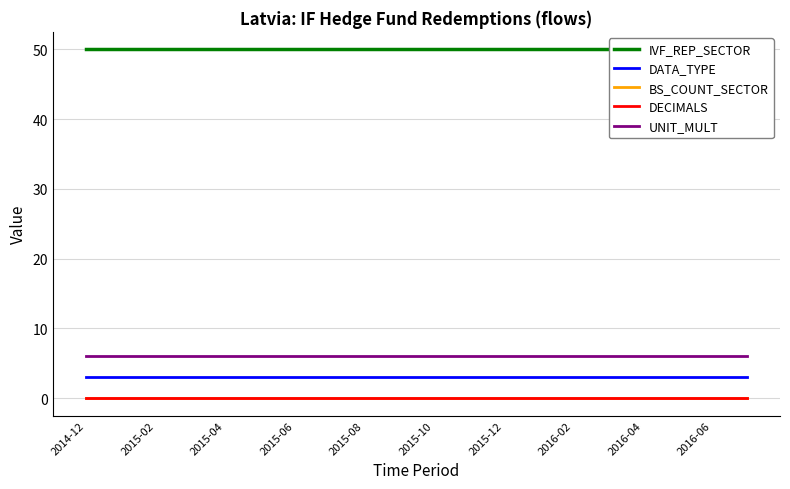

True or false: IVF_REP_SECTOR and DECIMALS intersect in this chart.

False